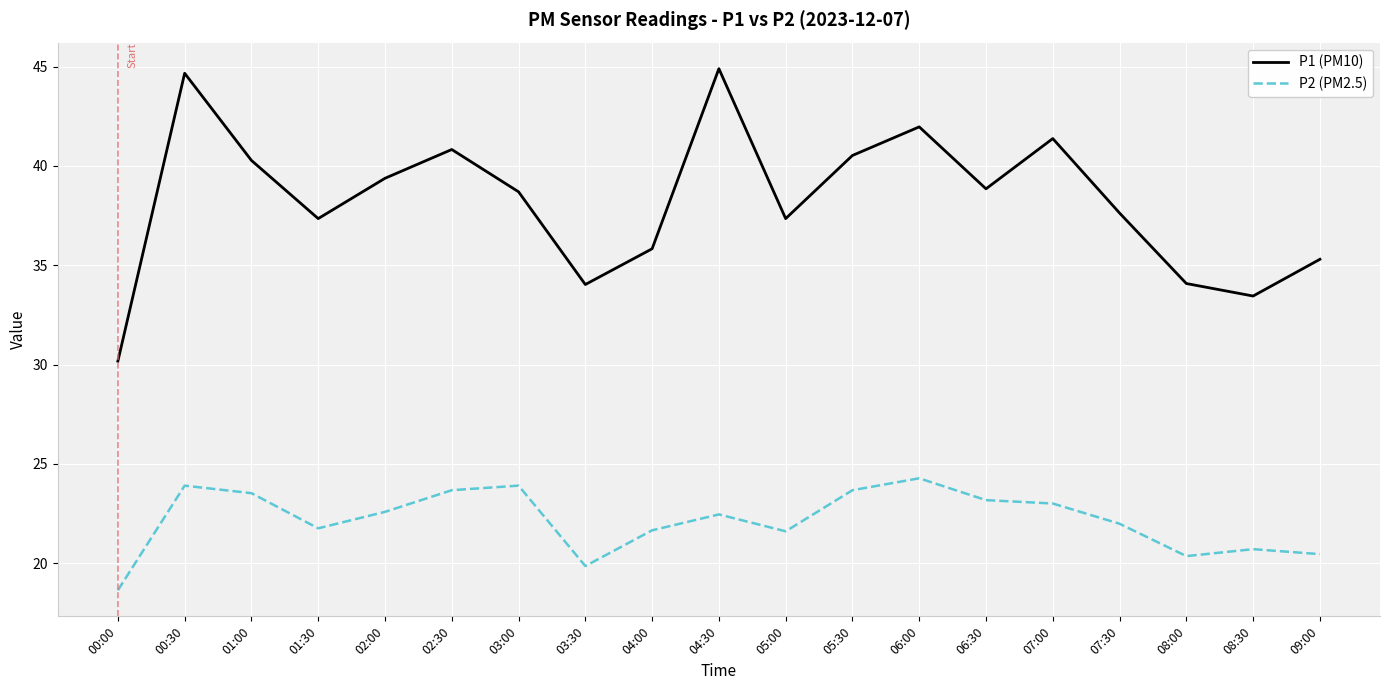

What is the approximate value of P2 (PM2.5) at 02:00?

22.6